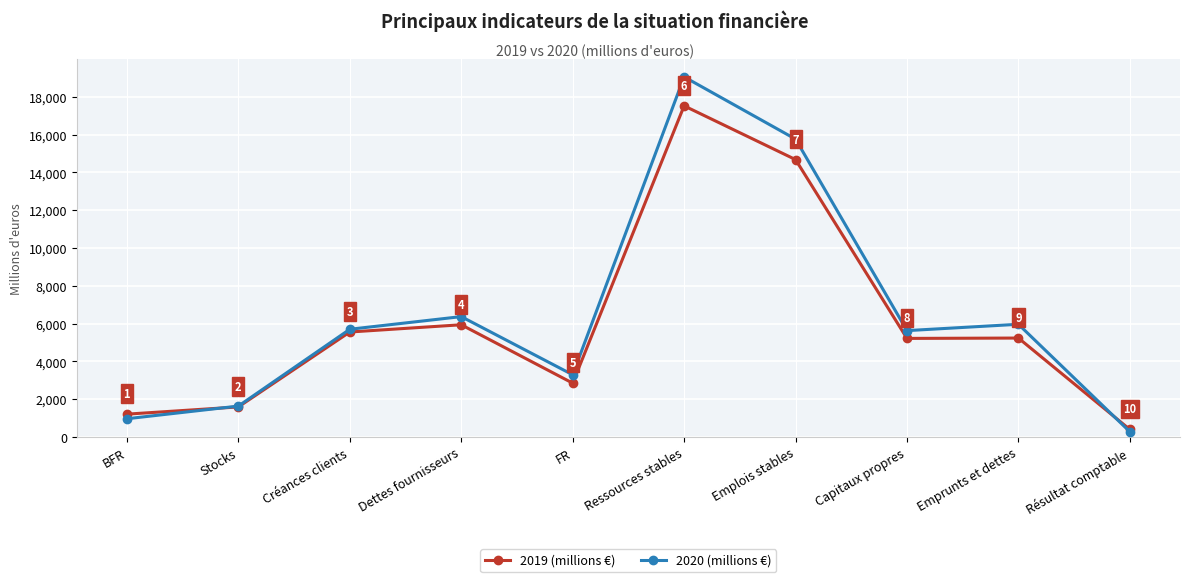

Reading left to right, what are all the values shown in this chart?

2019 (millions €): BFR=1207	Stocks=1590	Créances clients=5555	Dettes fournisseurs=5938	FR=2849	Ressources stables=17525	Emplois stables=14681	Capitaux propres=5216	Emprunts et dettes=5235	Résultat comptable=395
2020 (millions €): BFR=964	Stocks=1634	Créances clients=5700	Dettes fournisseurs=6370	FR=3292	Ressources stables=19059	Emplois stables=15764	Capitaux propres=5628	Emprunts et dettes=5964	Résultat comptable=276